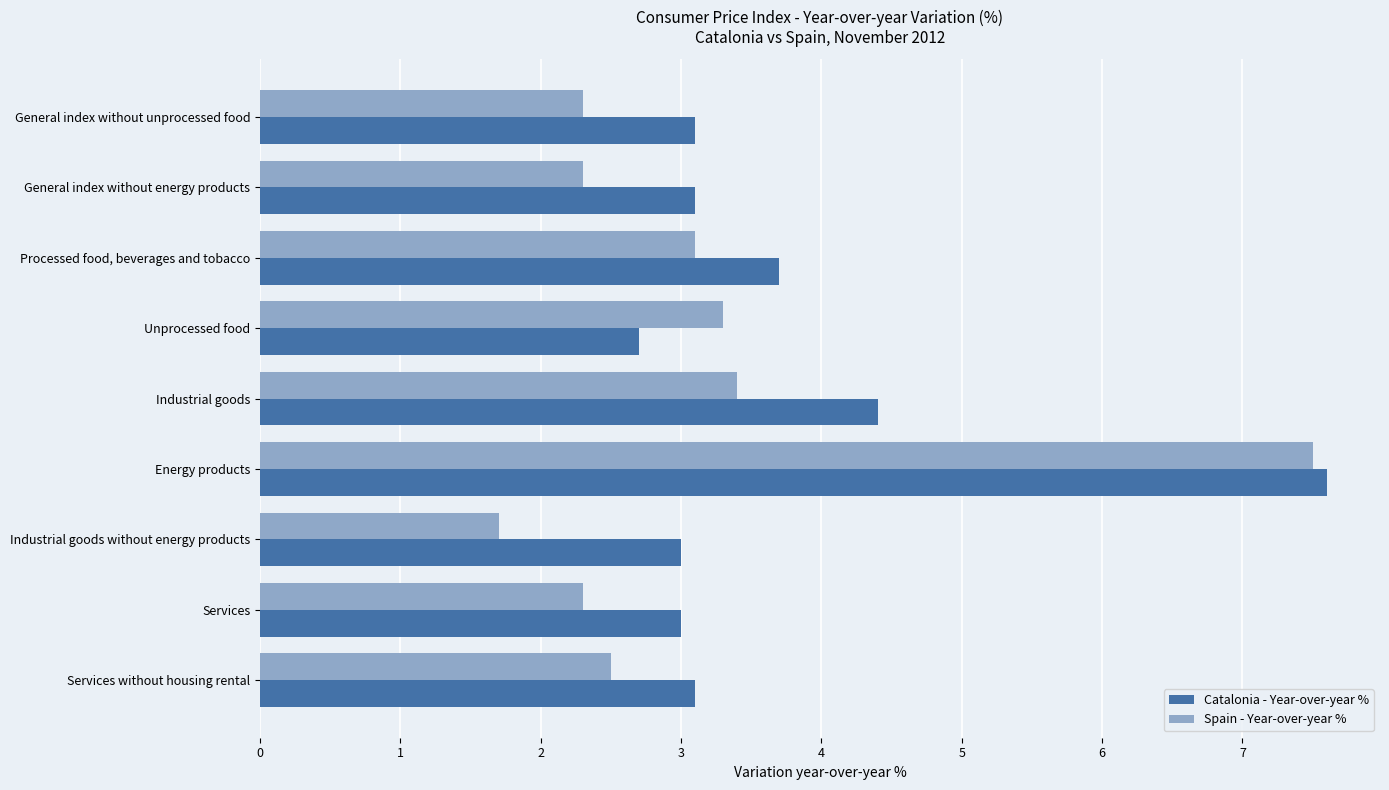

What is the minimum value for Catalonia - Year-over-year %?

2.7